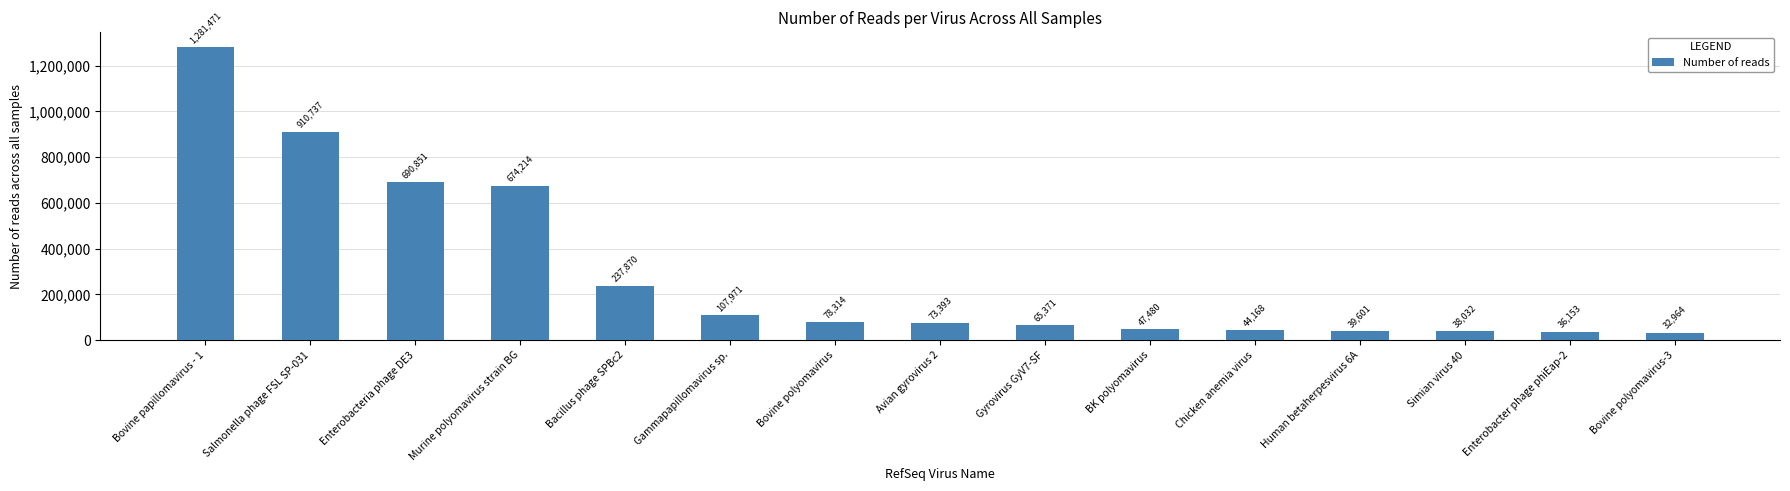

The chart shows a value of 260857 at Murine polyomavirus strain BG. True or false?

False